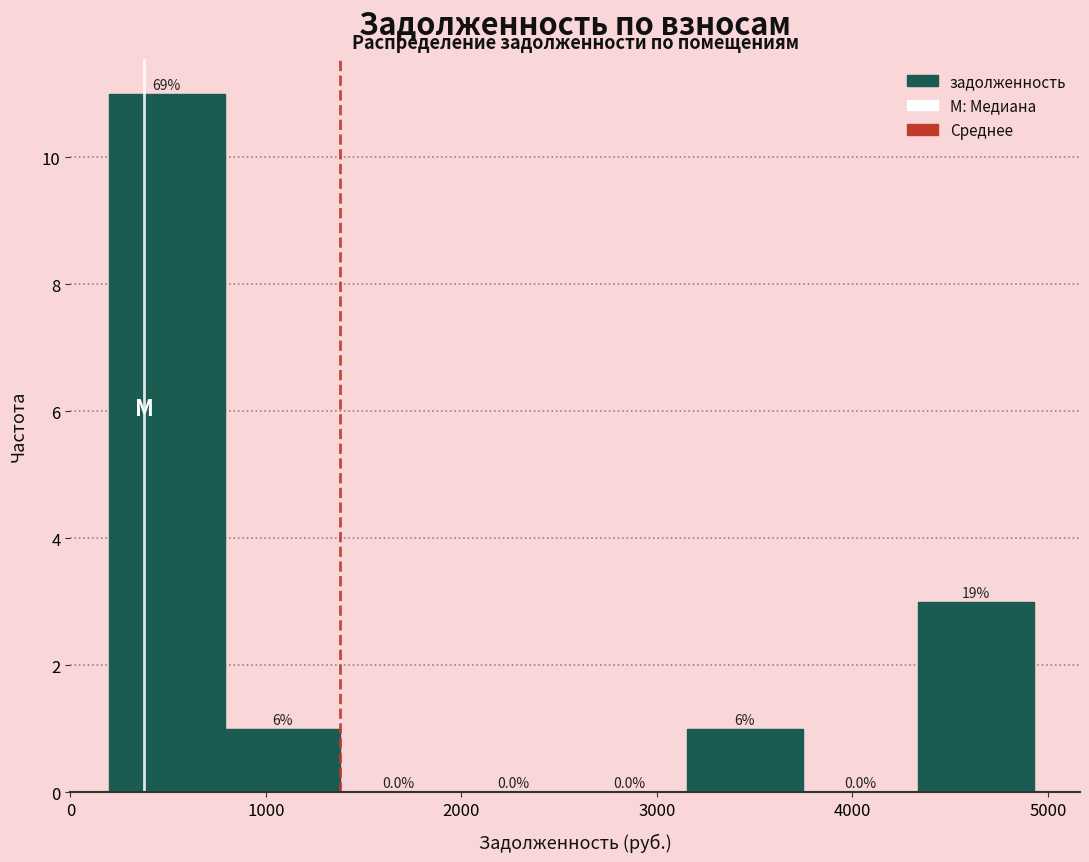

Over which range of the x-axis is the bar tallest?

200 to 800